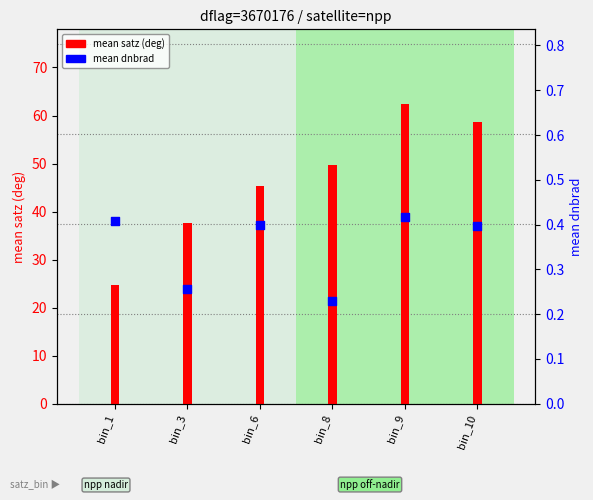

Which series contains the highest Y value?

mean satz (deg)